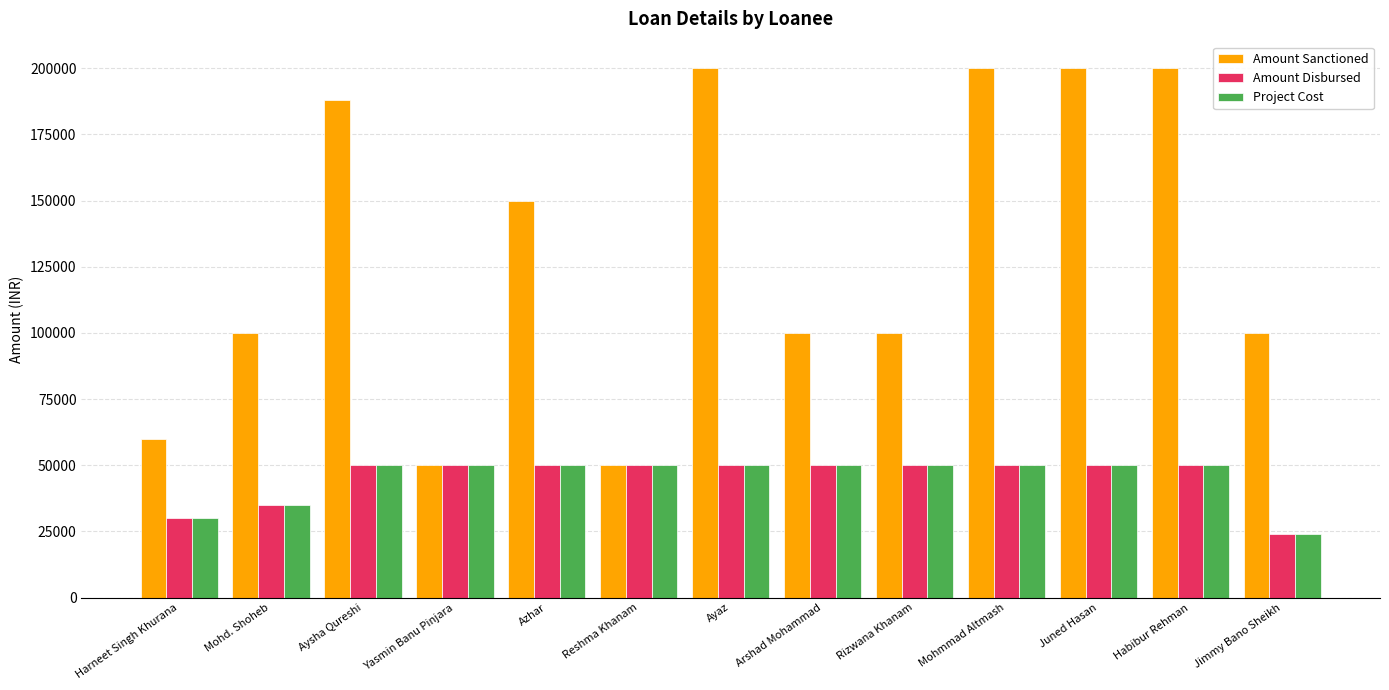

Count the number of categories in the chart.

13